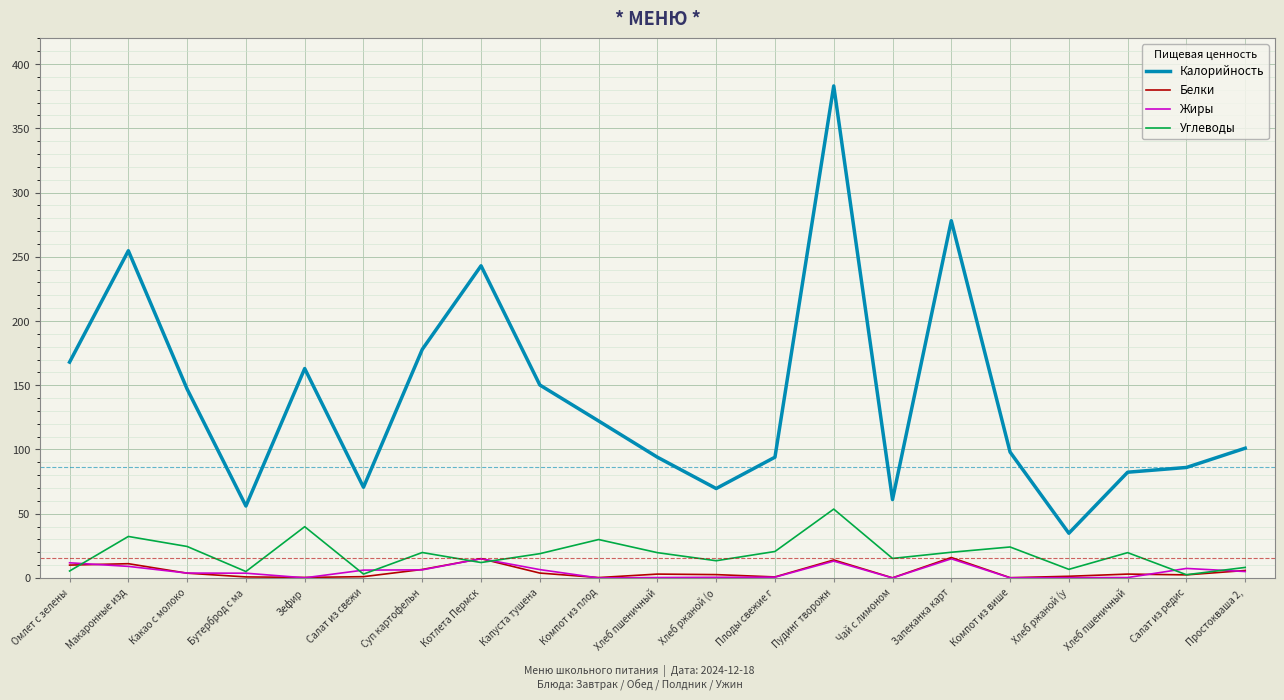

At how many categories does at least one series exceed 256?

2